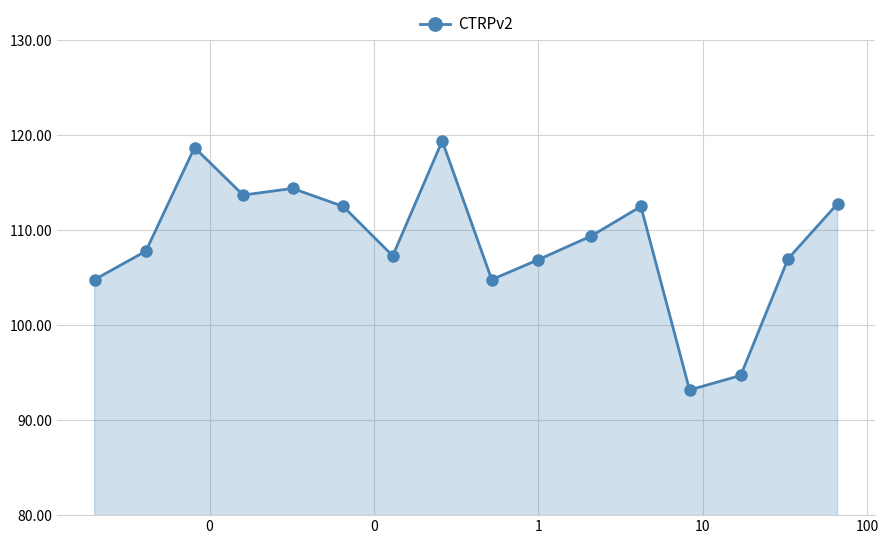

What is the average value?

108.7